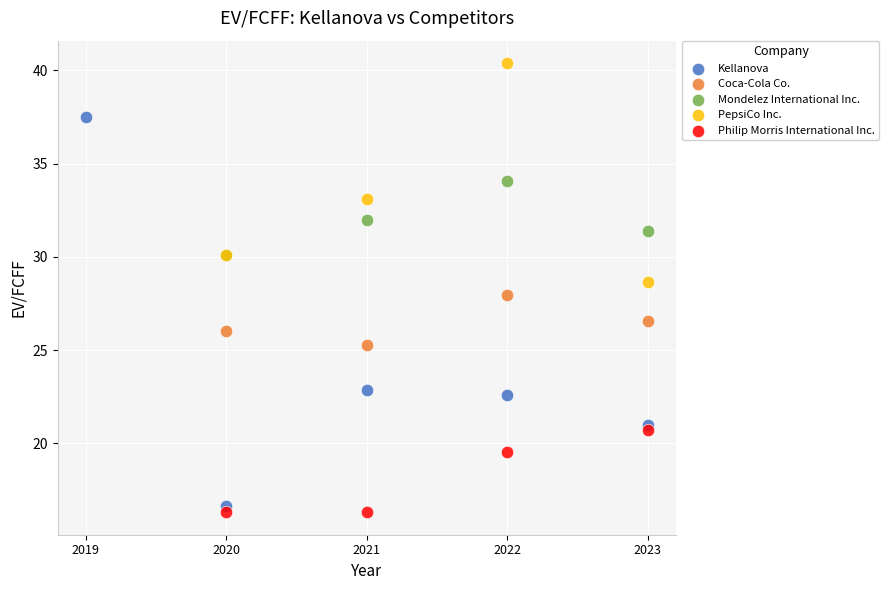

Which series has the largest Y range (max minus min)?

Kellanova